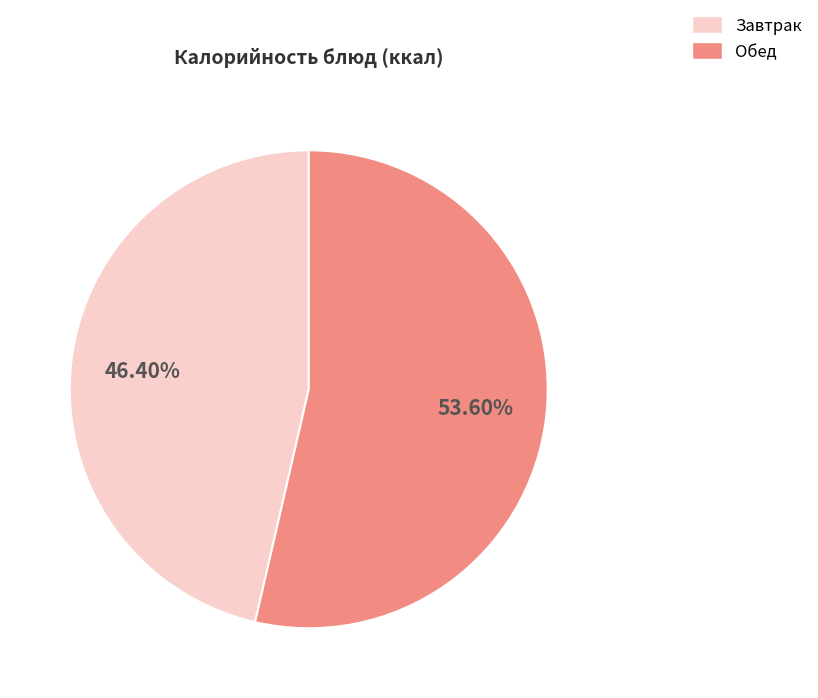

What is the smallest slice in the pie chart?

Завтрак